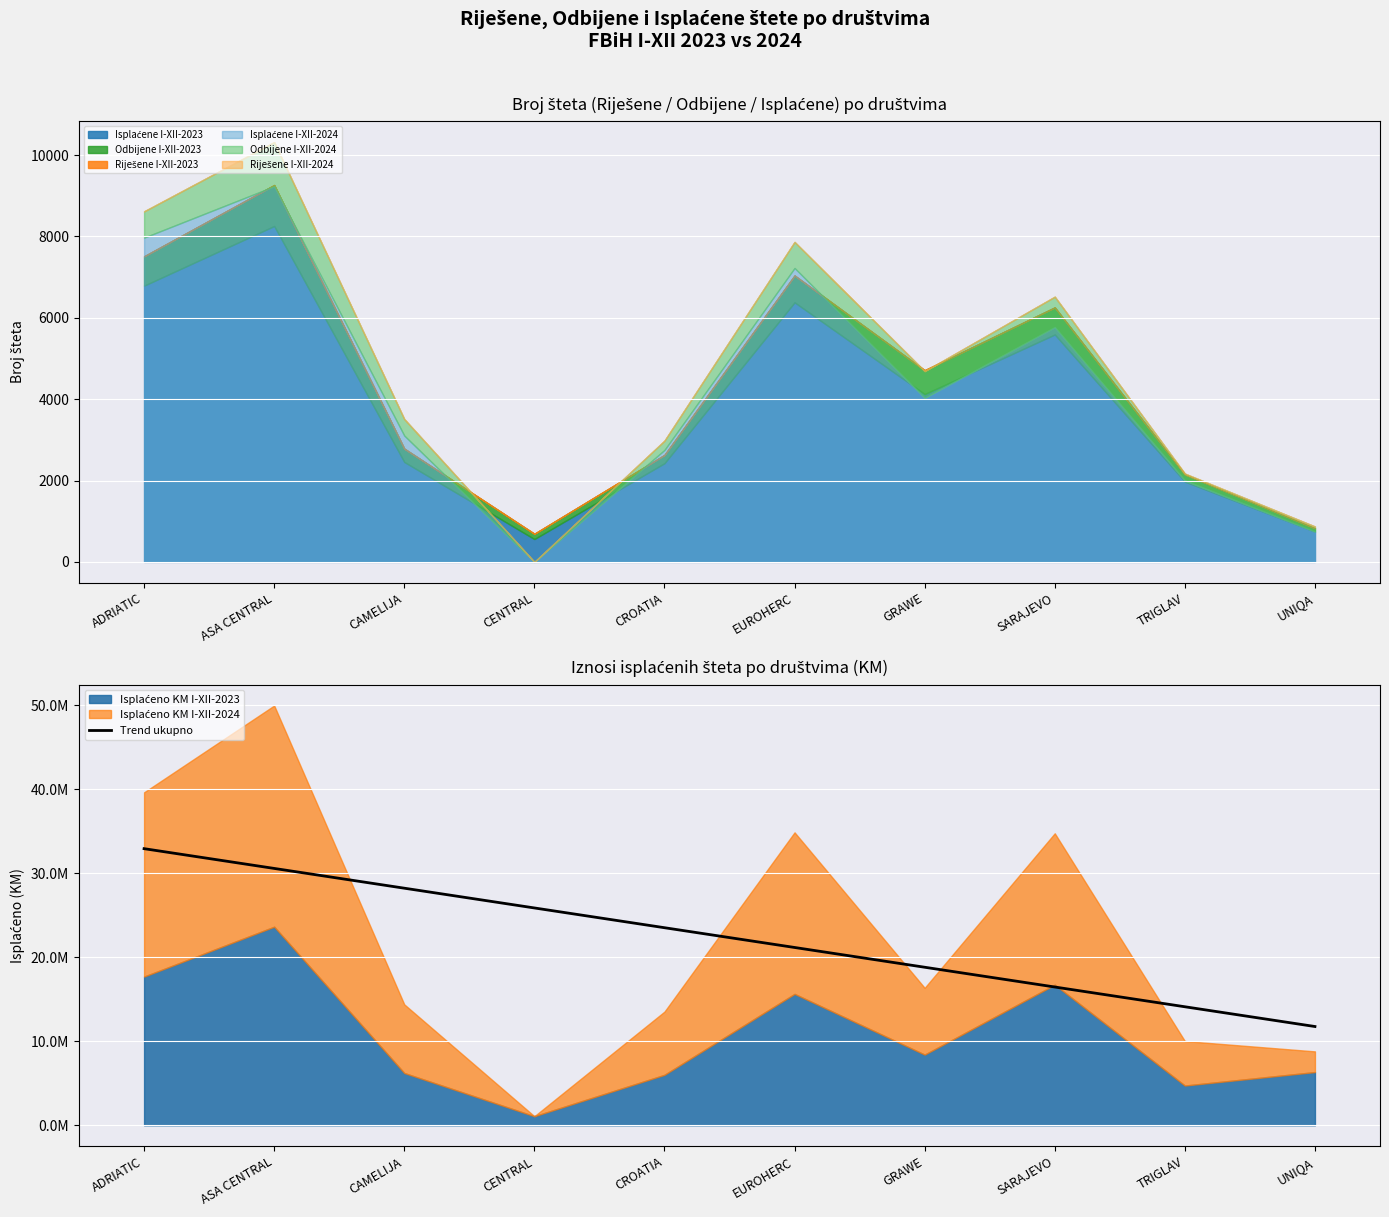

Which label corresponds to the largest value in the chart?

ADRIATIC